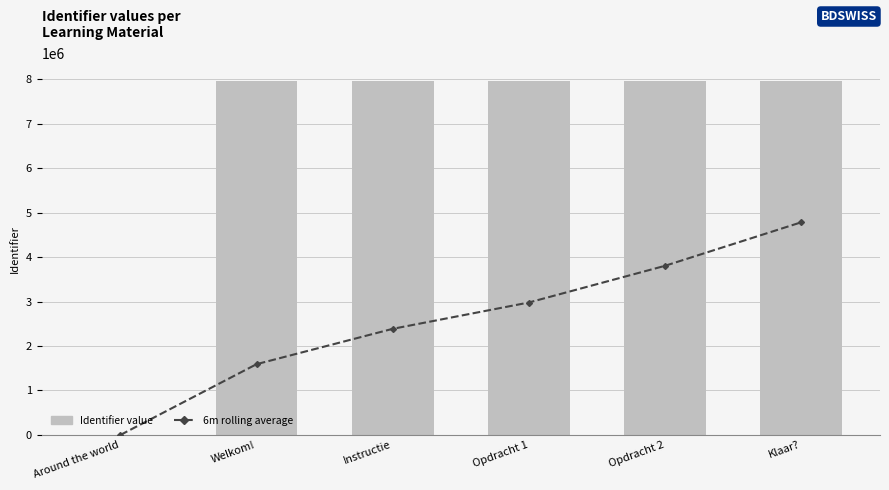

The Identifier value series shows 7955082.0 at Welkom!. True or false?

True